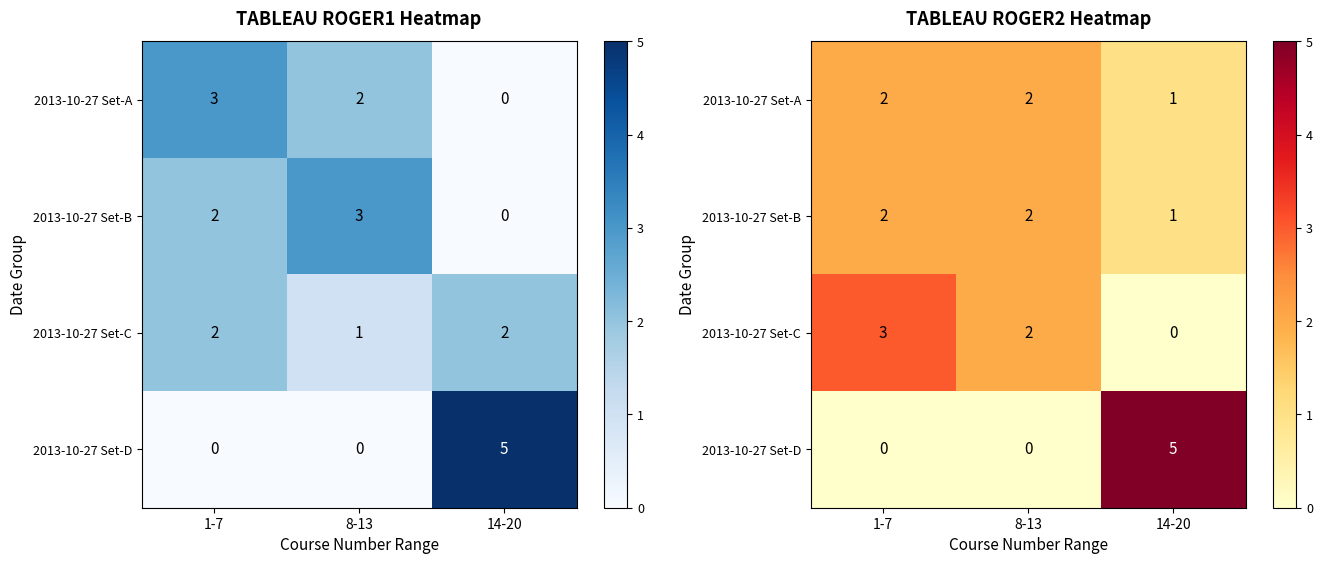

What is the difference between the highest and lowest values at 8-13?

2